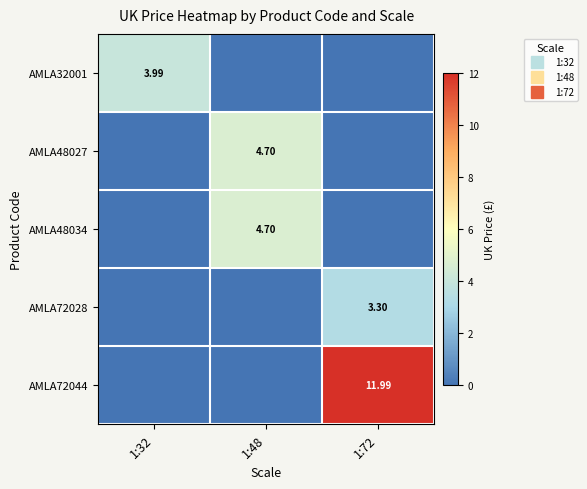

How many positive values does the AMLA32001 series have?

1